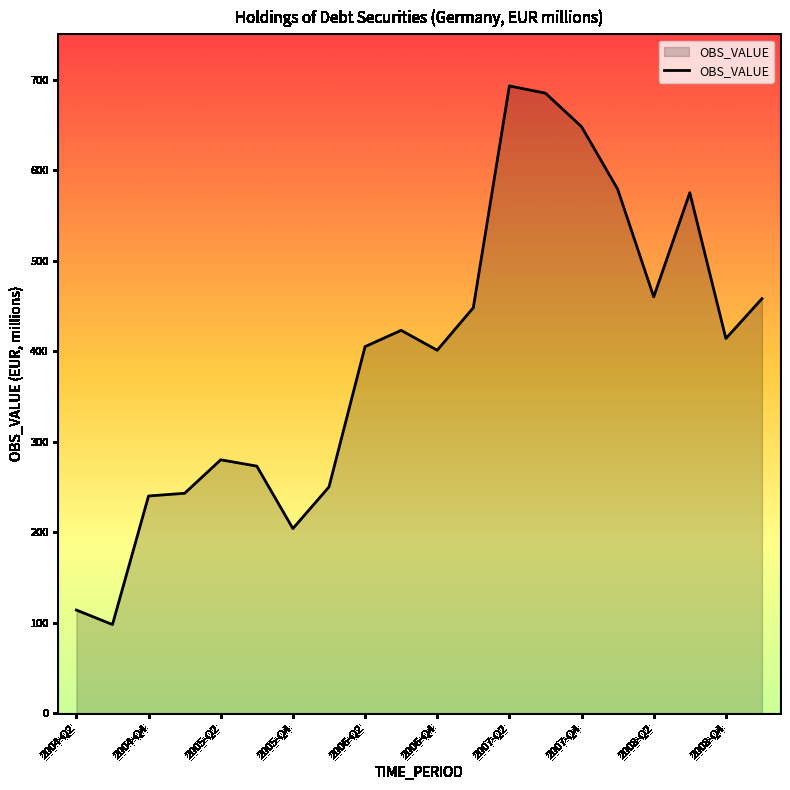

What is the smallest value displayed?

98